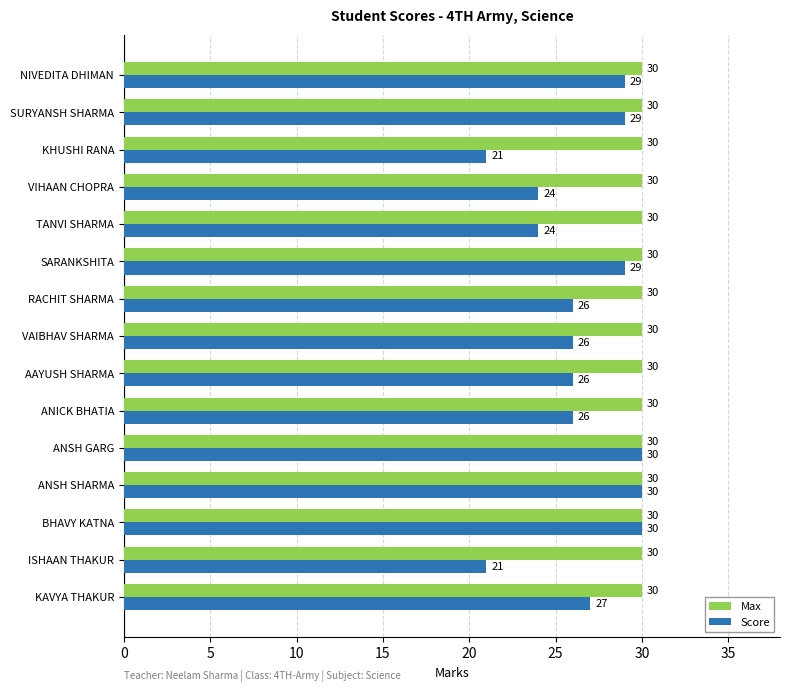

What is the sum of all Max values?

450